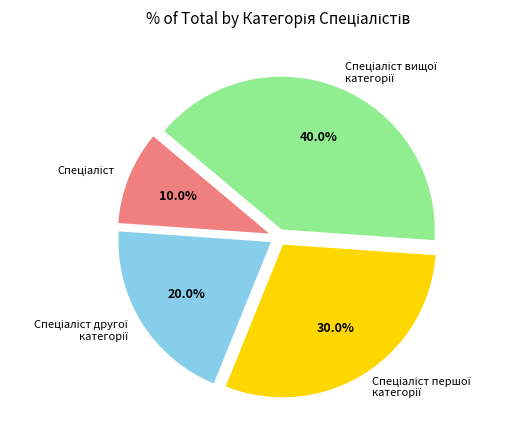

Is there any slice that represents more than half of the pie?

No